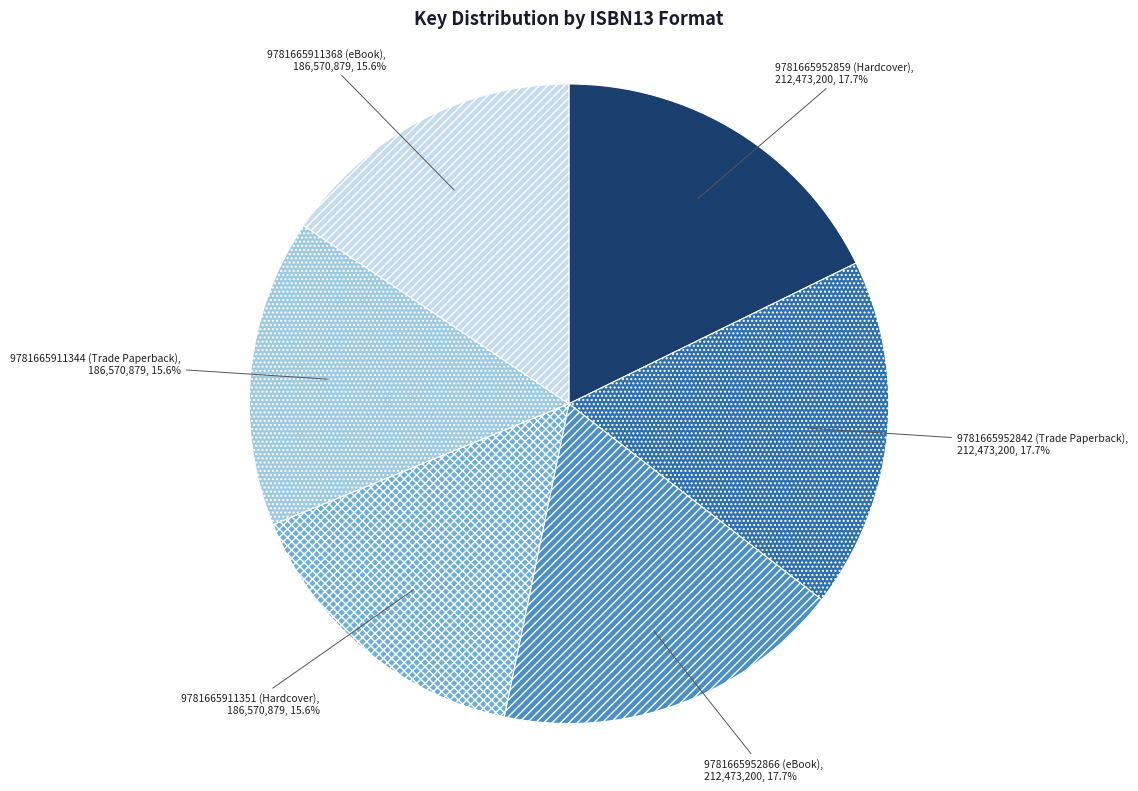

Is there any slice that represents more than half of the pie?

No